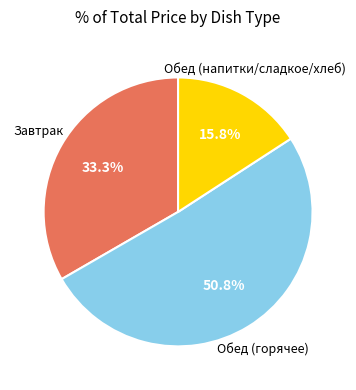

Is there any slice that represents more than half of the pie?

Yes